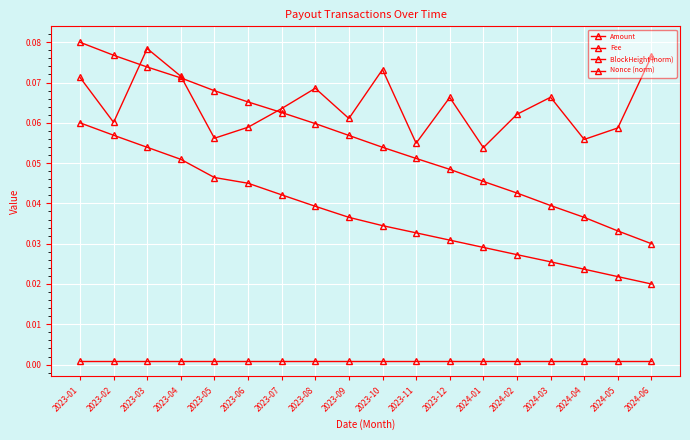

How many lines are shown in the chart?

4